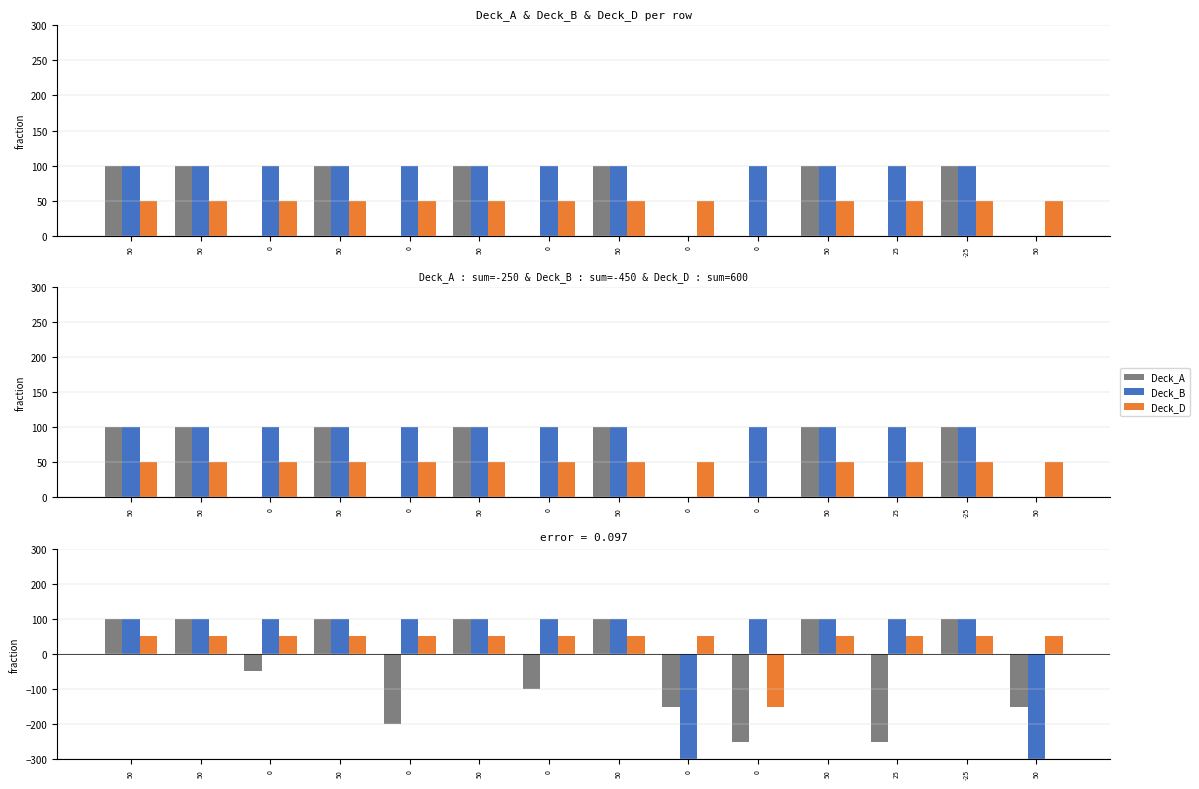

Rank the series at 25 from highest to lowest value.

Deck_B, Deck_D, Deck_A